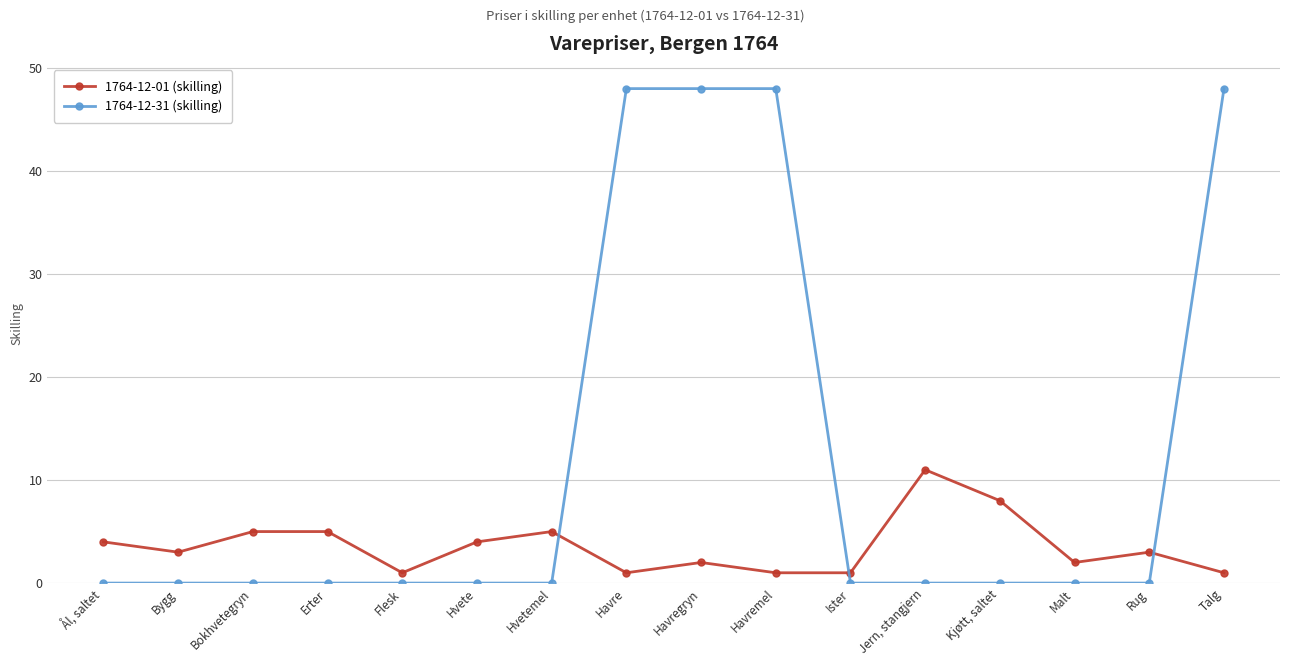

List the series in order of their peak value, lowest first.

1764-12-01 (skilling), 1764-12-31 (skilling)